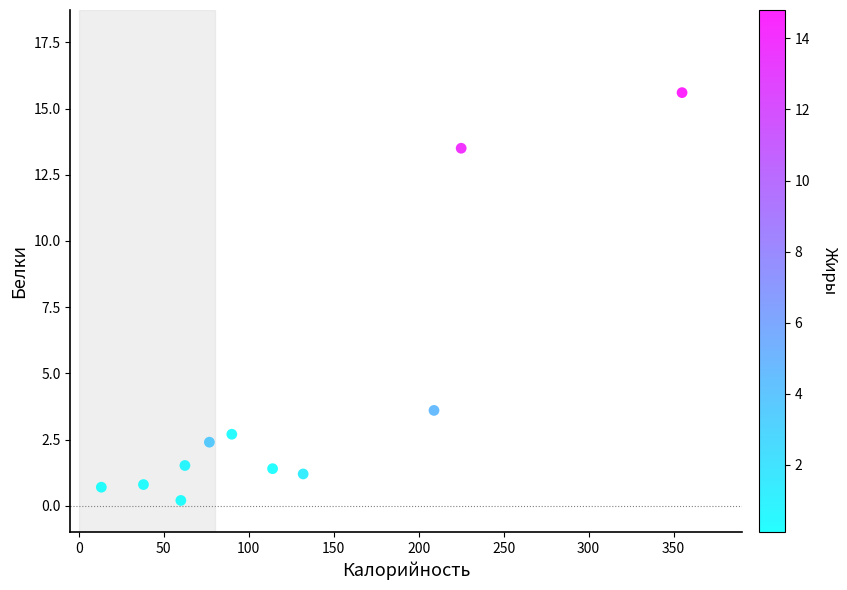

What is the range of Y values (max minus min)?

15.4